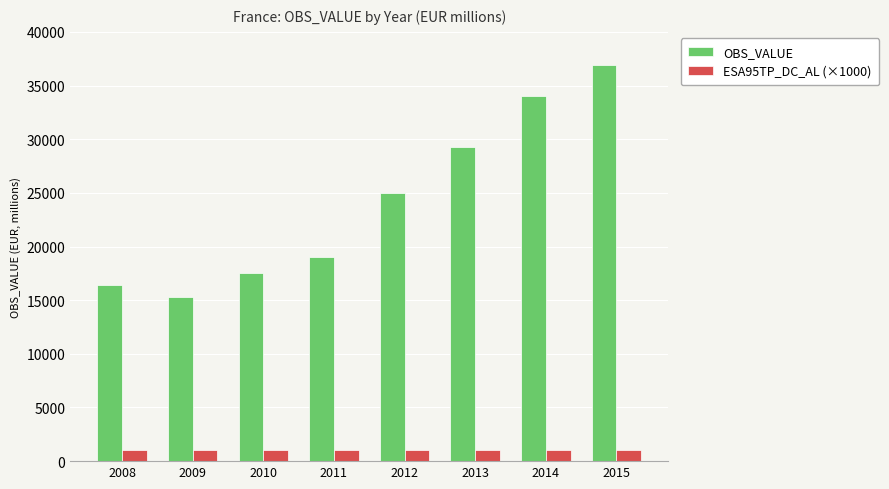

List the series in order of their overall mean, highest first.

OBS_VALUE, ESA95TP_DC_AL (×1000)